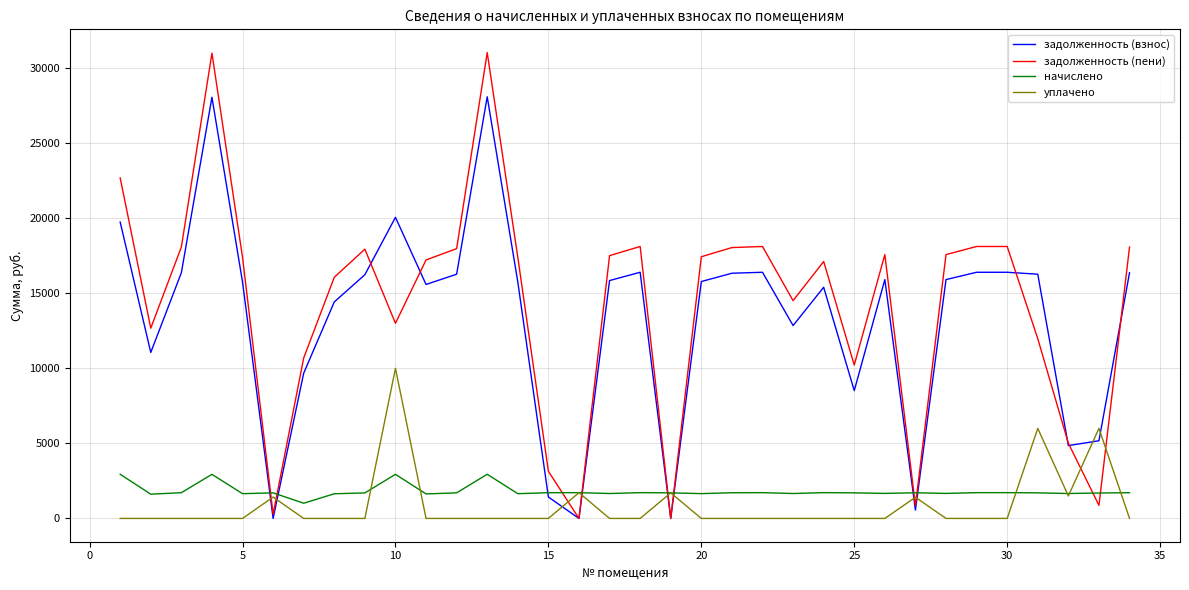

What is the maximum value shown in the chart?

31041.5